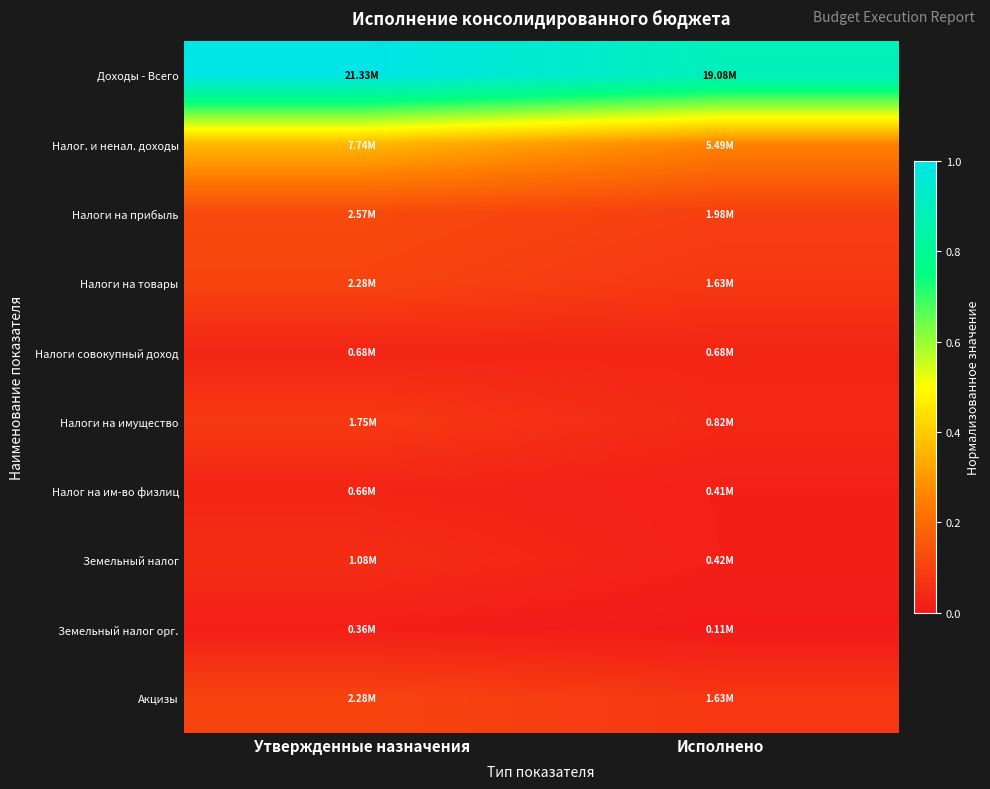

At how many categories does at least one series exceed 0?

2